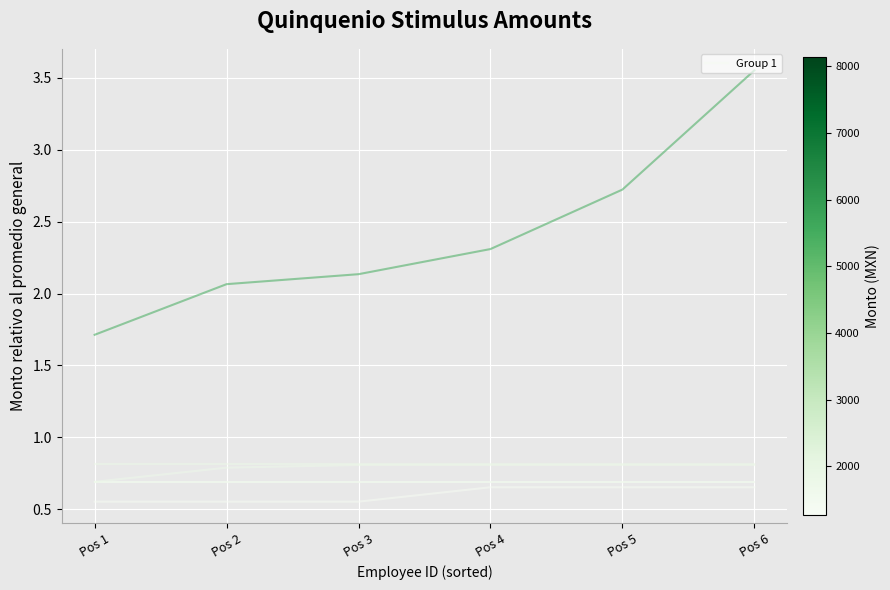

Is it true that Group 1 equals 1.0 at Pos 3?

False